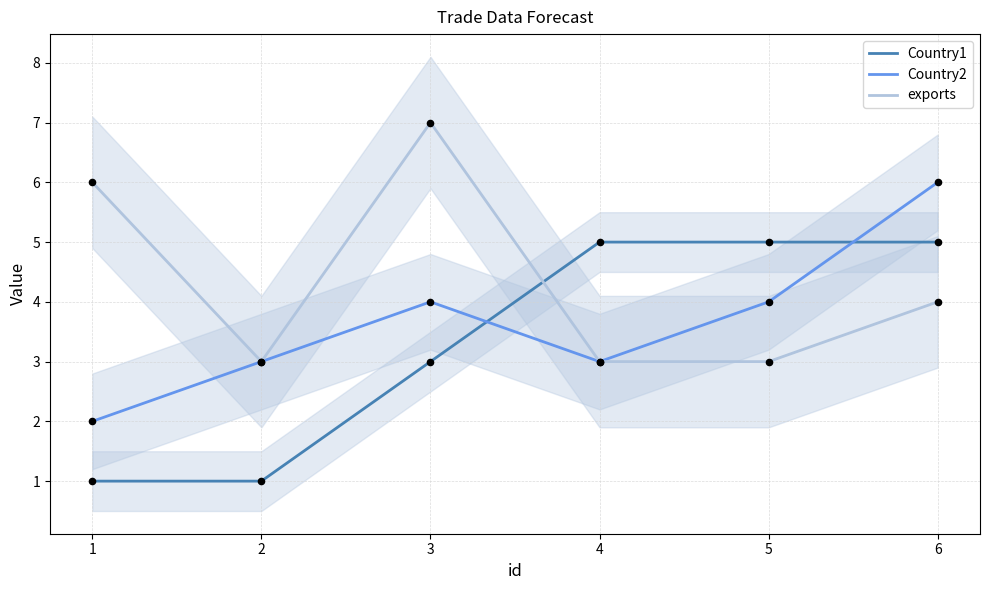

At which category is the sum across all series the highest?

6